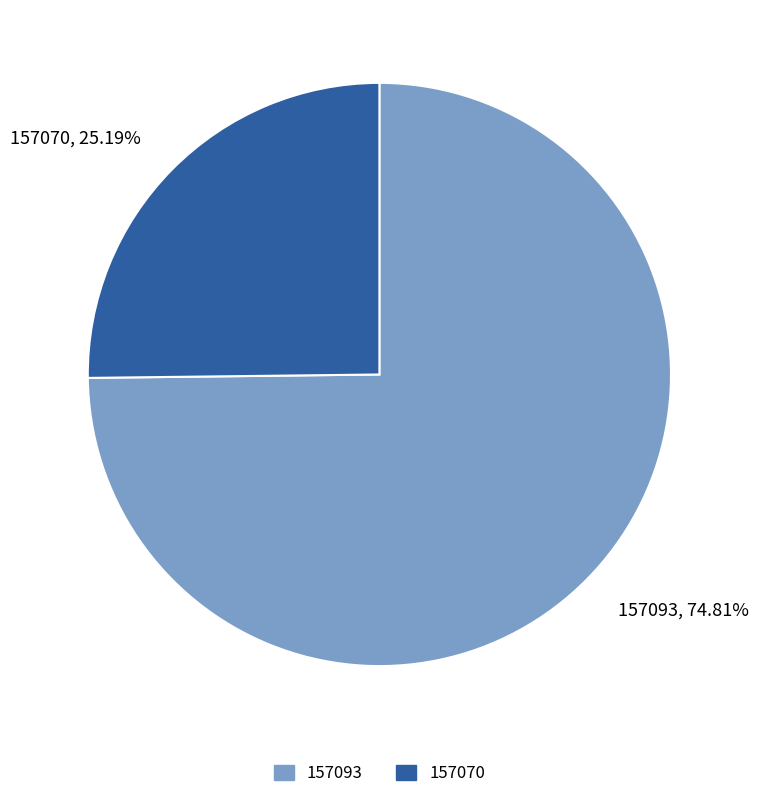

What percentage is the 157093 slice, to the nearest percent?

75%